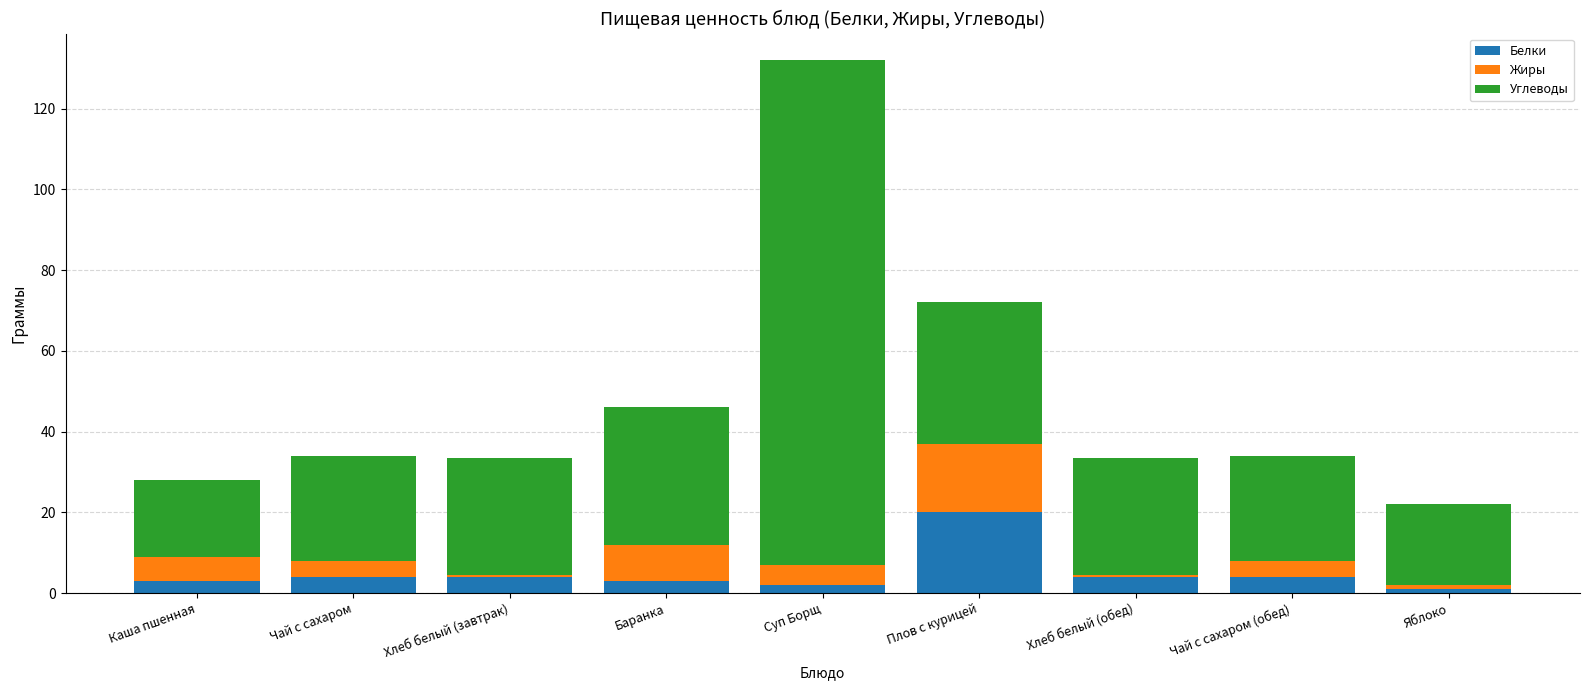

Are the bars grouped side by side (vs. stacked)?

No